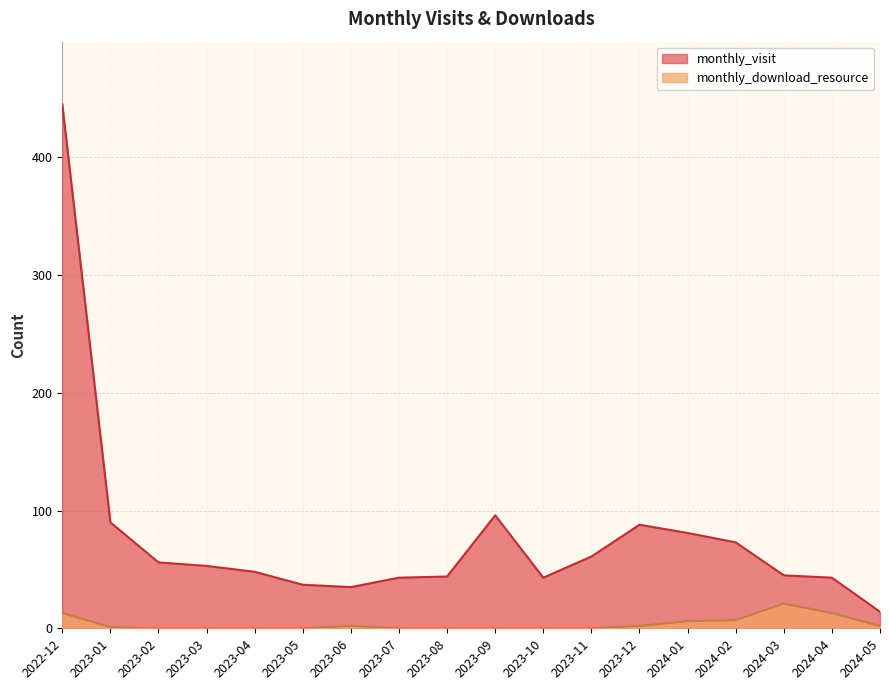

What is the label of the 15th point from the left?

2024-02